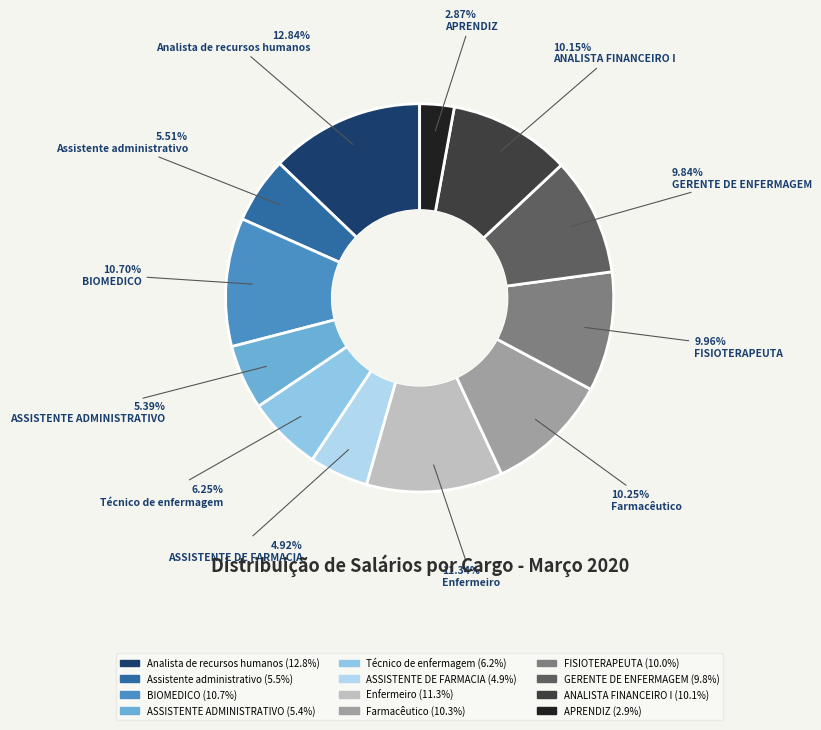

Count the number of slices in the pie.

12